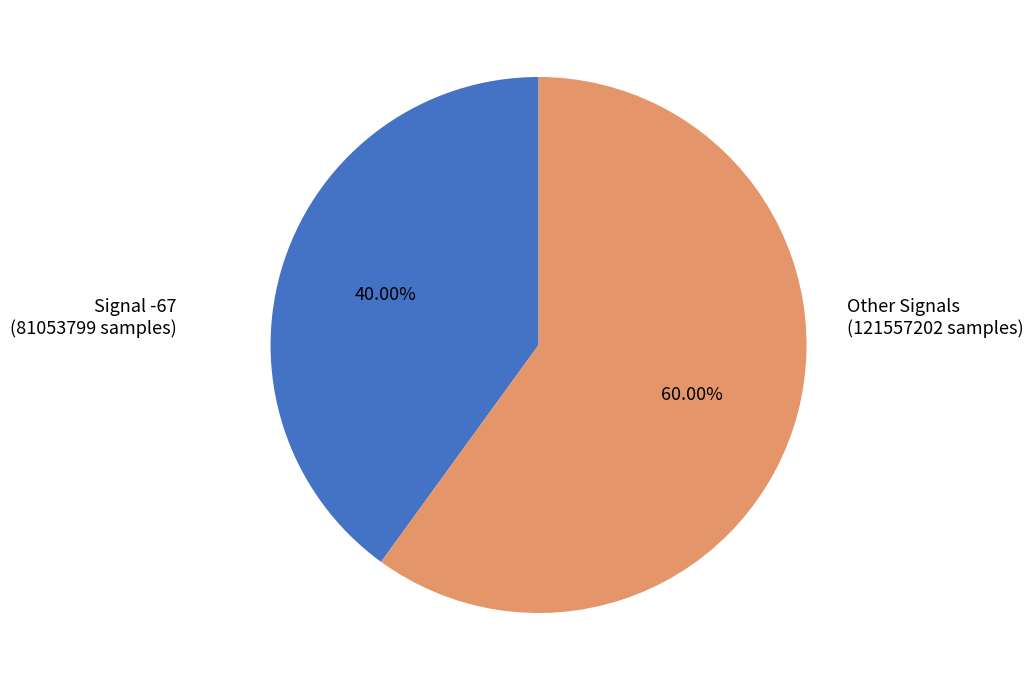

How many segments does this pie chart have?

2